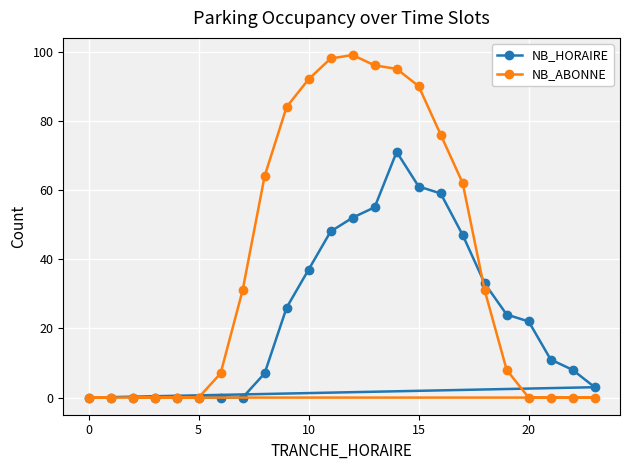

The NB_HORAIRE series shows 0 at 5. True or false?

True